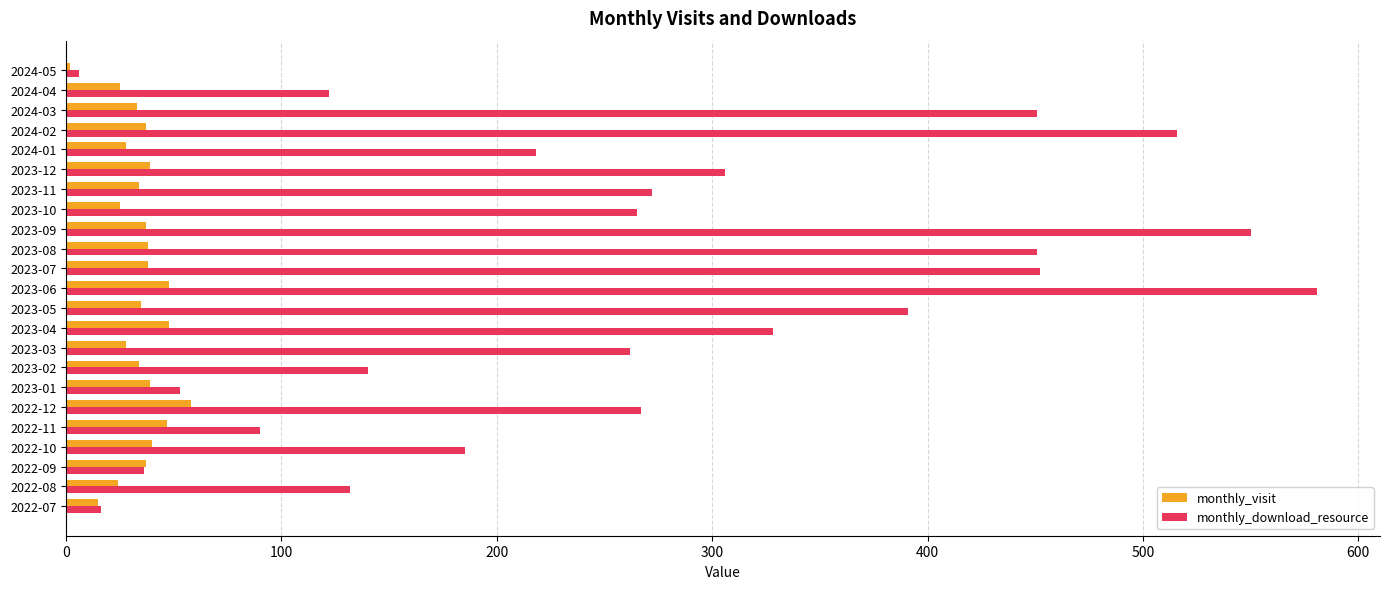

Rank the series by their maximum value, from highest to lowest.

monthly_download_resource, monthly_visit